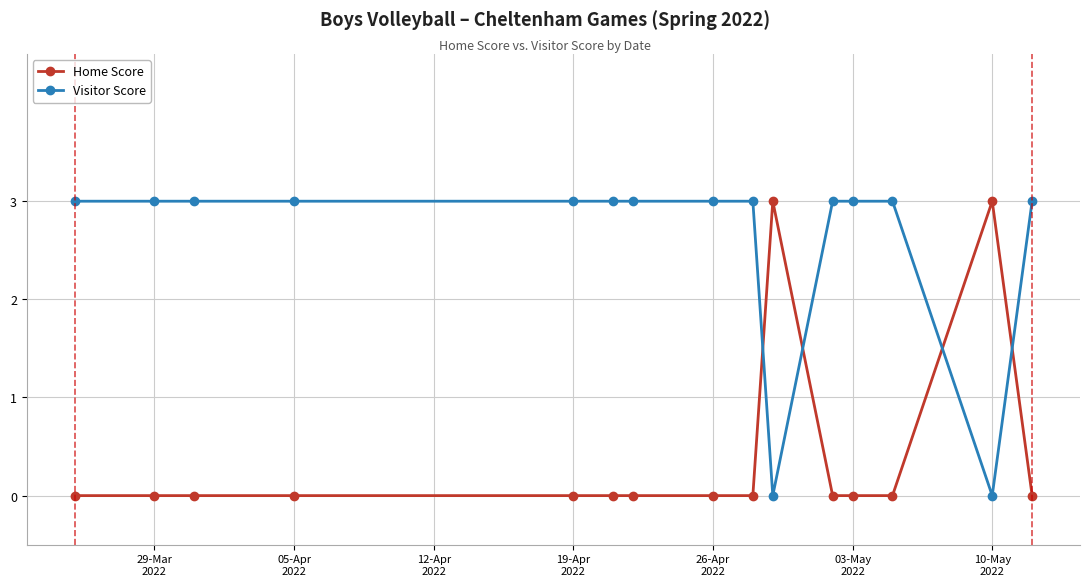

Count the number of data series in this chart.

2